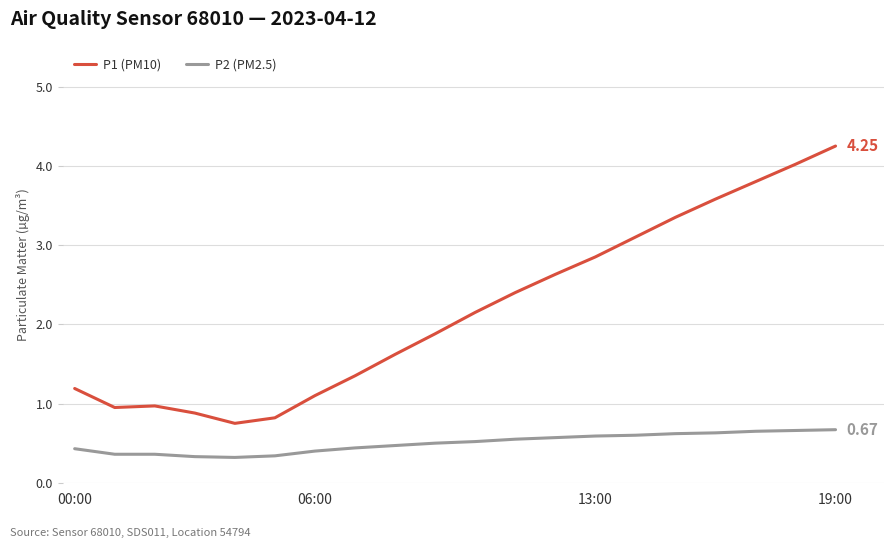

True or false: P1 (PM10) and P2 (PM2.5) intersect in this chart.

False